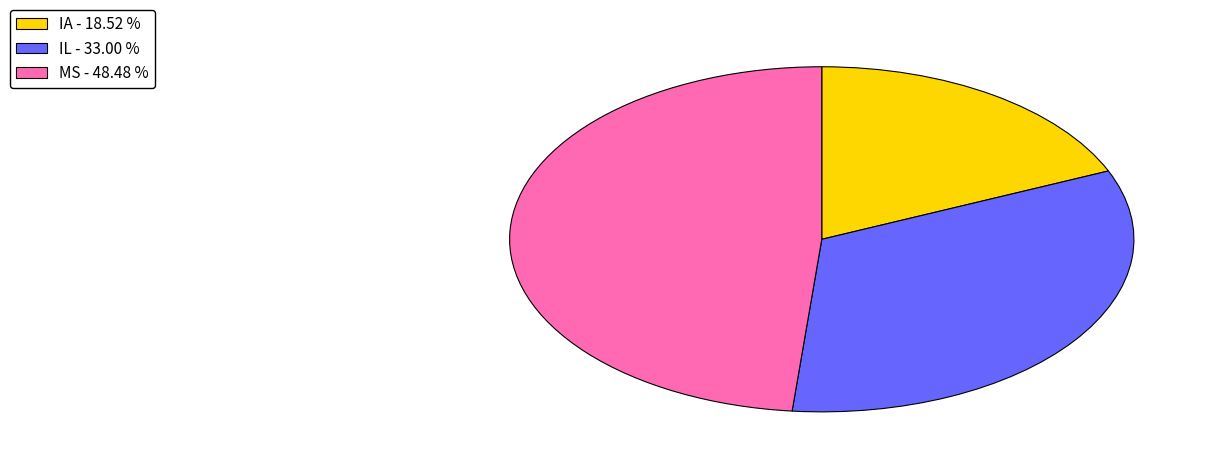

Which has a higher value, MS - 48.48 % or IL - 33.00 %?

MS - 48.48 %